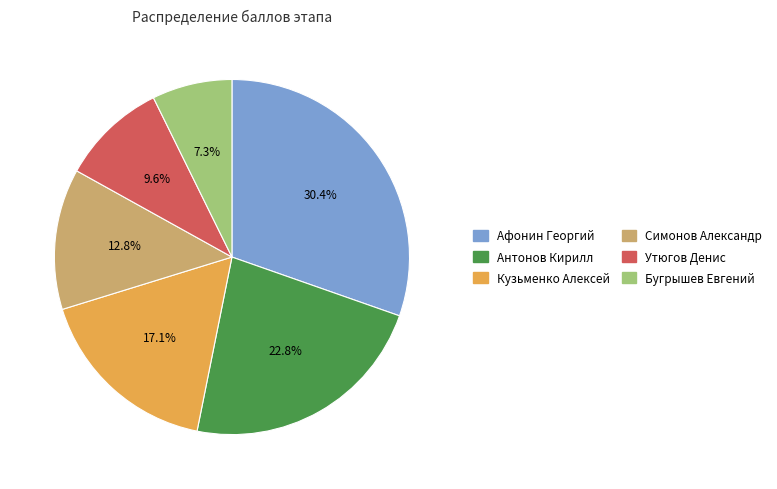

Is the sum of Бугрышев Евгений and Антонов Кирилл greater than half?

No